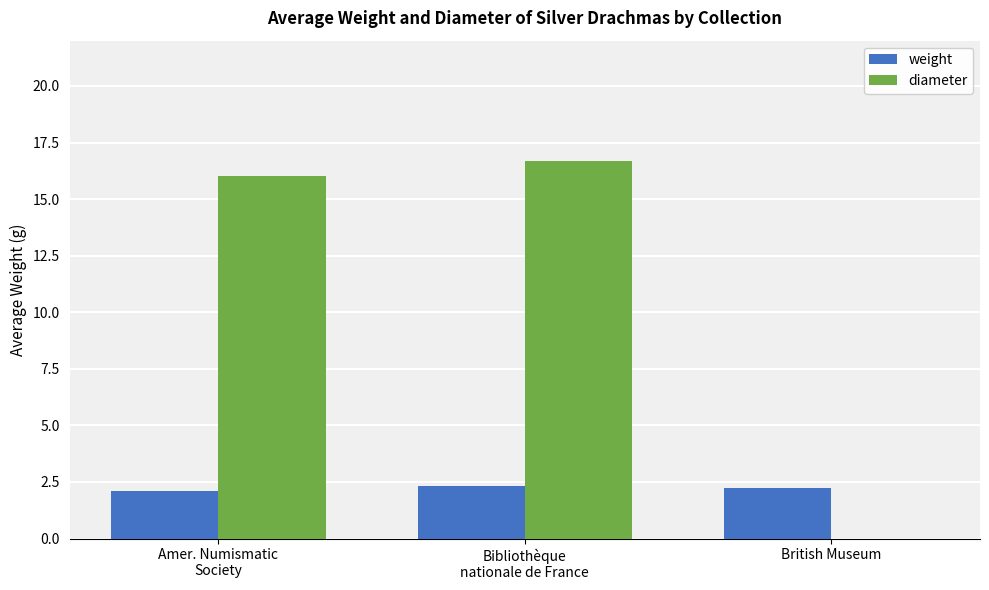

What is the maximum value for diameter?

16.7